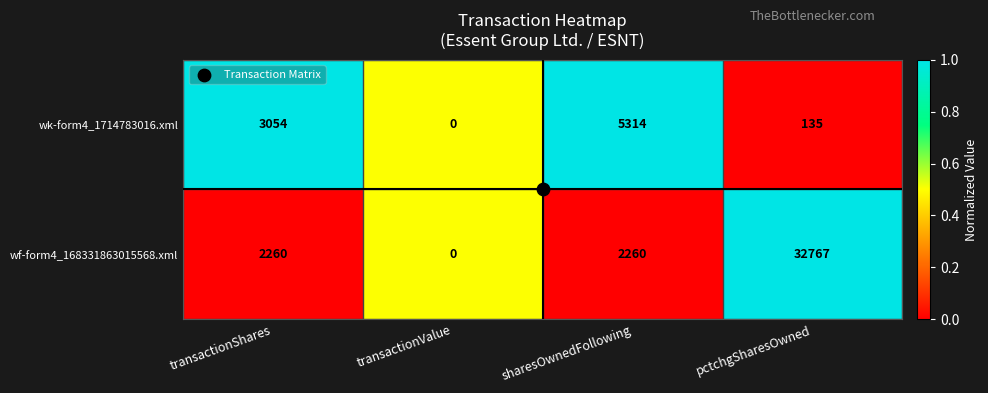

What is the difference between the maximum and minimum values in the wk-form4_1714783016.xml series?

5314